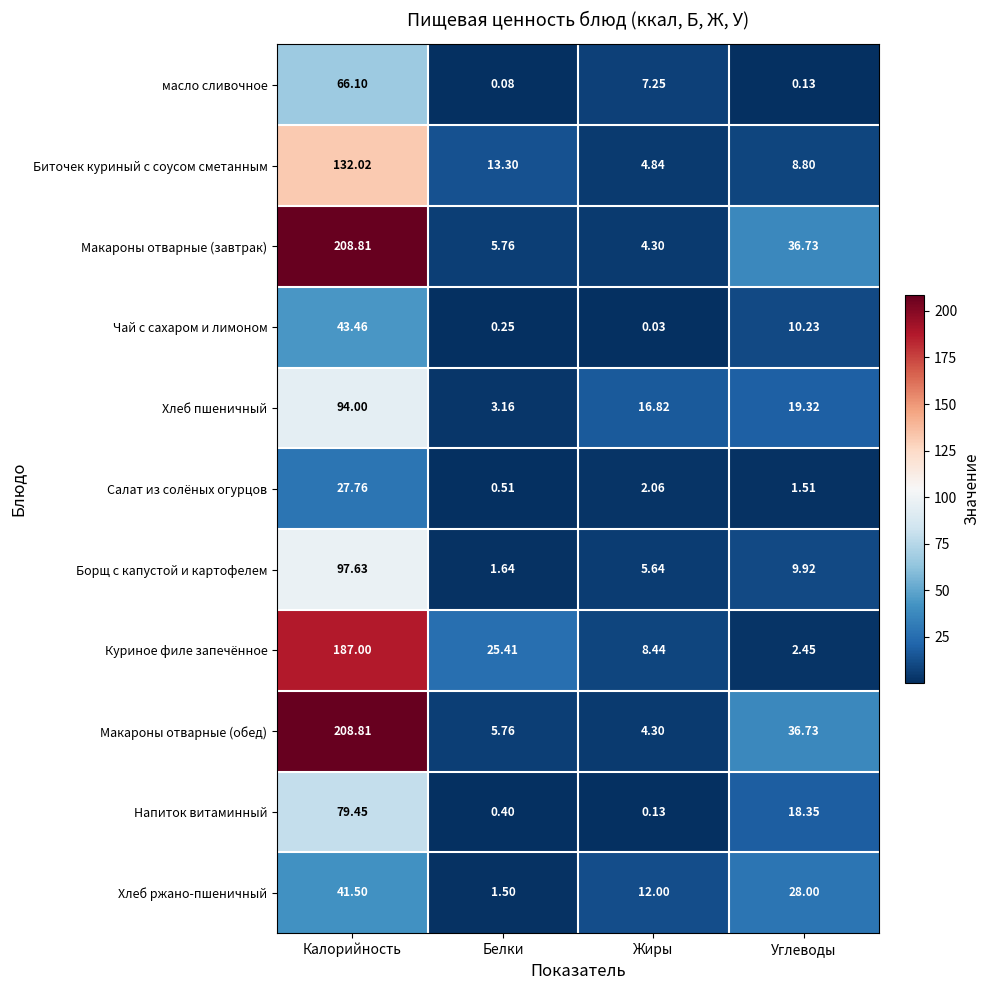

What is the spread (max minus min) of values at Углеводы?

36.6